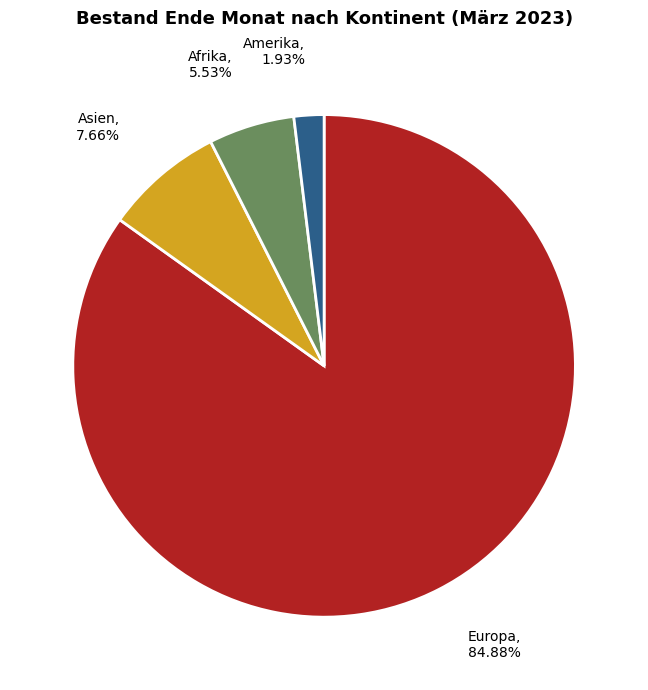

To the nearest percent, what is the average slice percentage?

25%